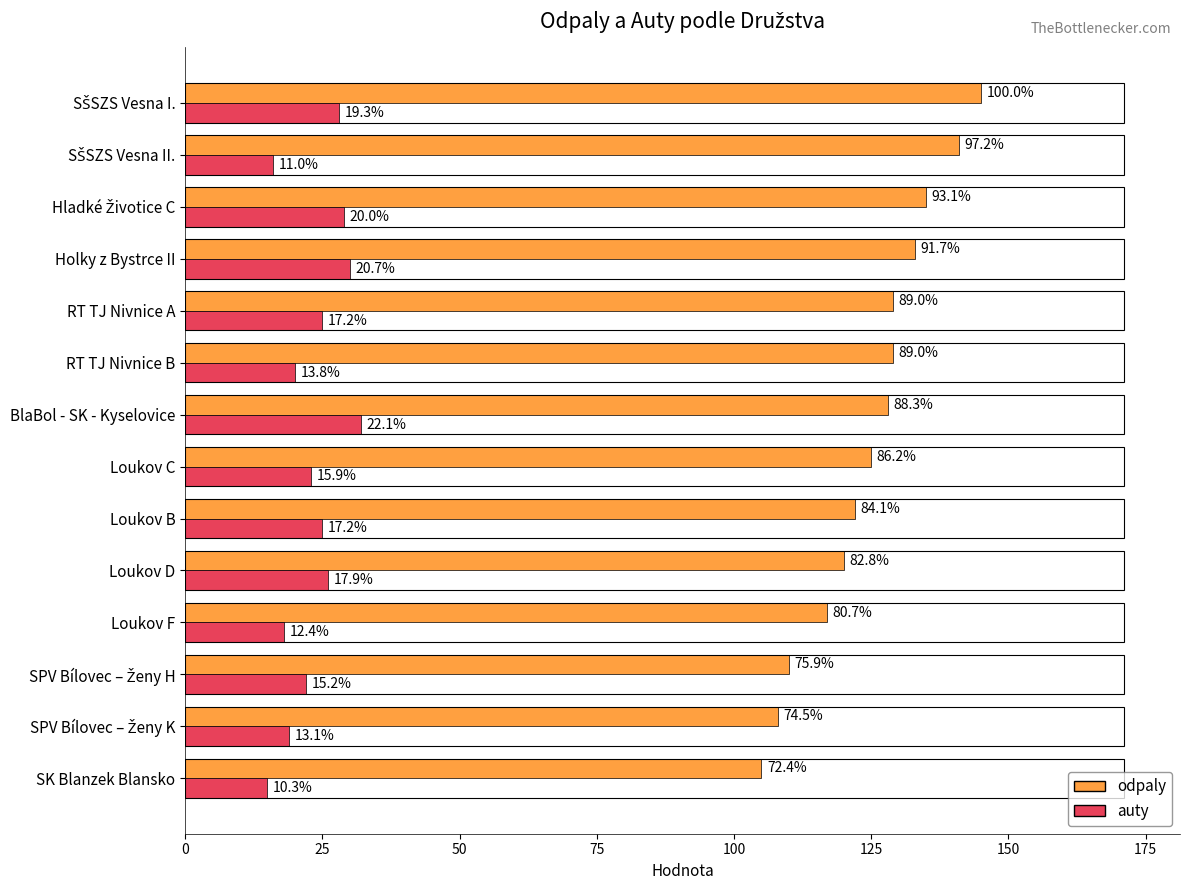

What are all the series names shown in the legend?

odpaly, auty